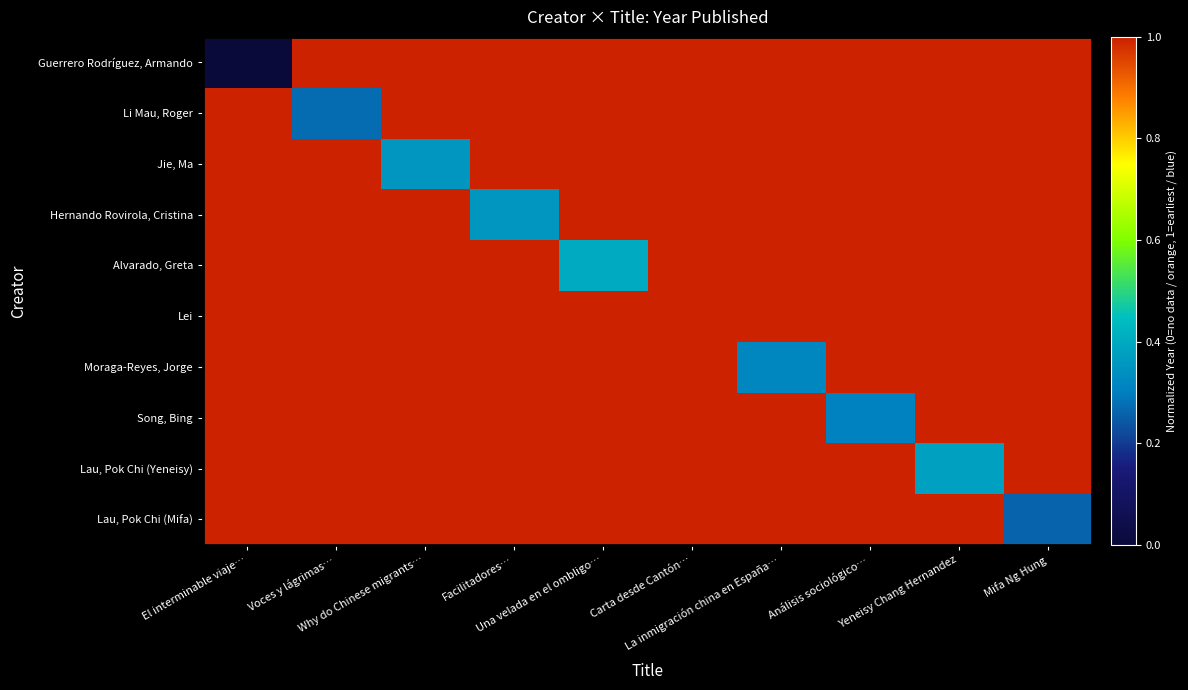

At Yeneisy Chang Hernandez, list the series in order from smallest to largest.

Lau, Pok Chi (Yeneisy), Guerrero Rodríguez, Armando, Li Mau, Roger, Jie, Ma, Hernando Rovirola, Cristina, Alvarado, Greta, Lei, Moraga-Reyes, Jorge, Song, Bing, Lau, Pok Chi (Mifa)